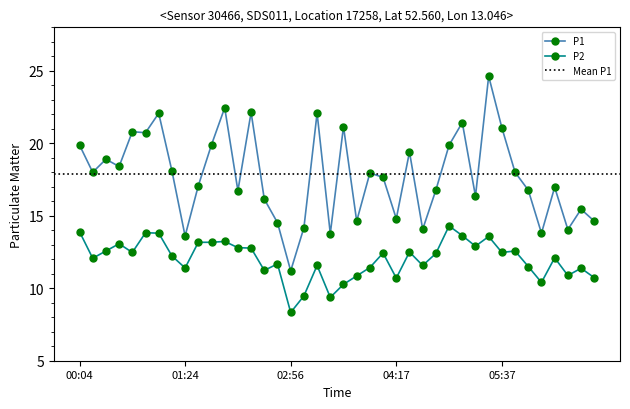

What is the sum of the P1 values at 01:24 and 02:25?

29.8